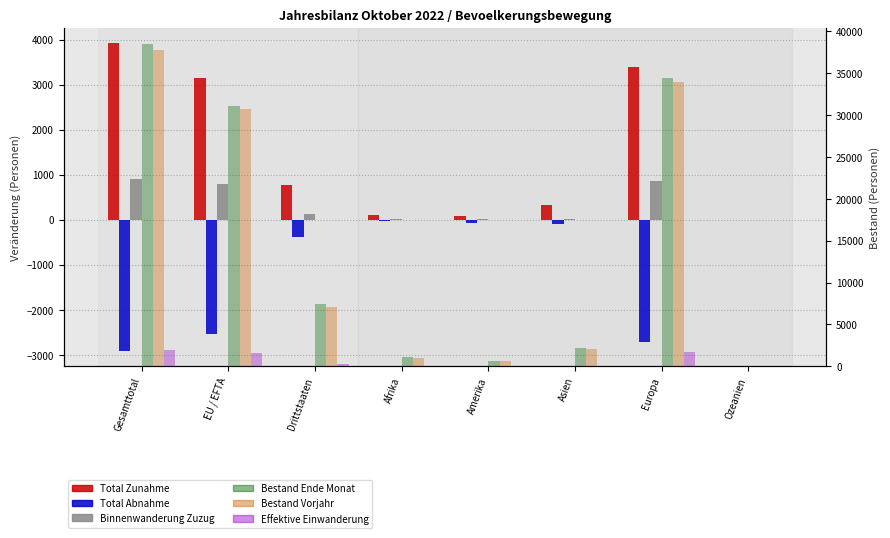

Reading left to right, what are all the values shown in this chart?

Total Zunahme: Gesamttotal=3922	EU / EFTA=3155	Drittstaaten=767	Afrika=109	Amerika=76	Asien=339	Europa=3392	Ozeanien=4
Total Abnahme: Gesamttotal=-2912	EU / EFTA=-2540	Drittstaaten=-372	Afrika=-22	Amerika=-62	Asien=-104	Europa=-2722	Ozeanien=-2
Binnenwanderung Zuzug: Gesamttotal=909	EU / EFTA=791	Drittstaaten=118	Afrika=13	Amerika=22	Asien=23	Europa=850	Ozeanien=1
Bestand Ende Monat: Gesamttotal=38518	EU / EFTA=31091	Drittstaaten=7427	Afrika=1093	Amerika=659	Asien=2236	Europa=34464	Ozeanien=28
Bestand Vorjahr: Gesamttotal=37787	EU / EFTA=30677	Drittstaaten=7110	Afrika=1021	Amerika=653	Asien=2036	Europa=34016	Ozeanien=25
Effektive Einwanderung: Gesamttotal=1905	EU / EFTA=1625	Drittstaaten=280	Afrika=40	Amerika=54	Asien=91	Europa=1717	Ozeanien=3